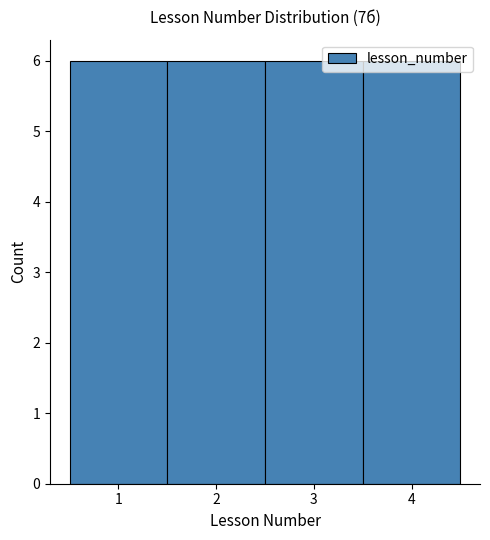

Reading left to right, transcribe this chart: for each bar, give the range it covers on the x-axis and its height. The values are not printed on the chart, so give them approximately, as read against the axis.

0.5 to 1.5: 6
1.5 to 2.5: 6
2.5 to 3.5: 6
3.5 to 4.5: 6